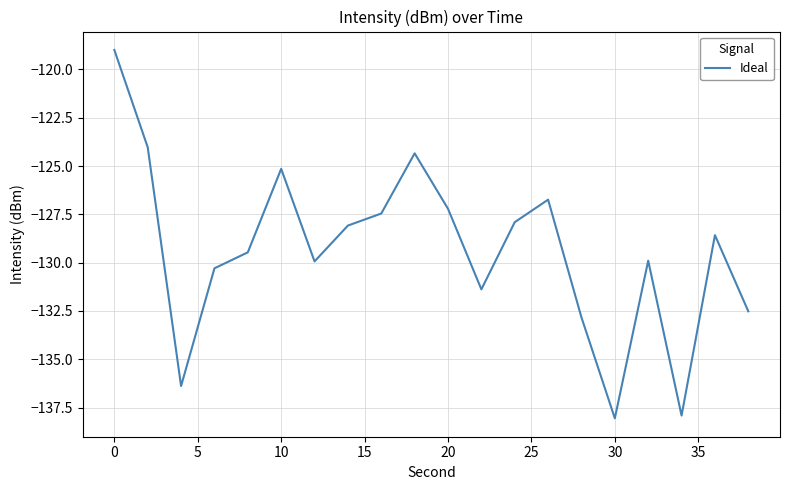

True or false: the data has more than 0 interior local peaks.

True